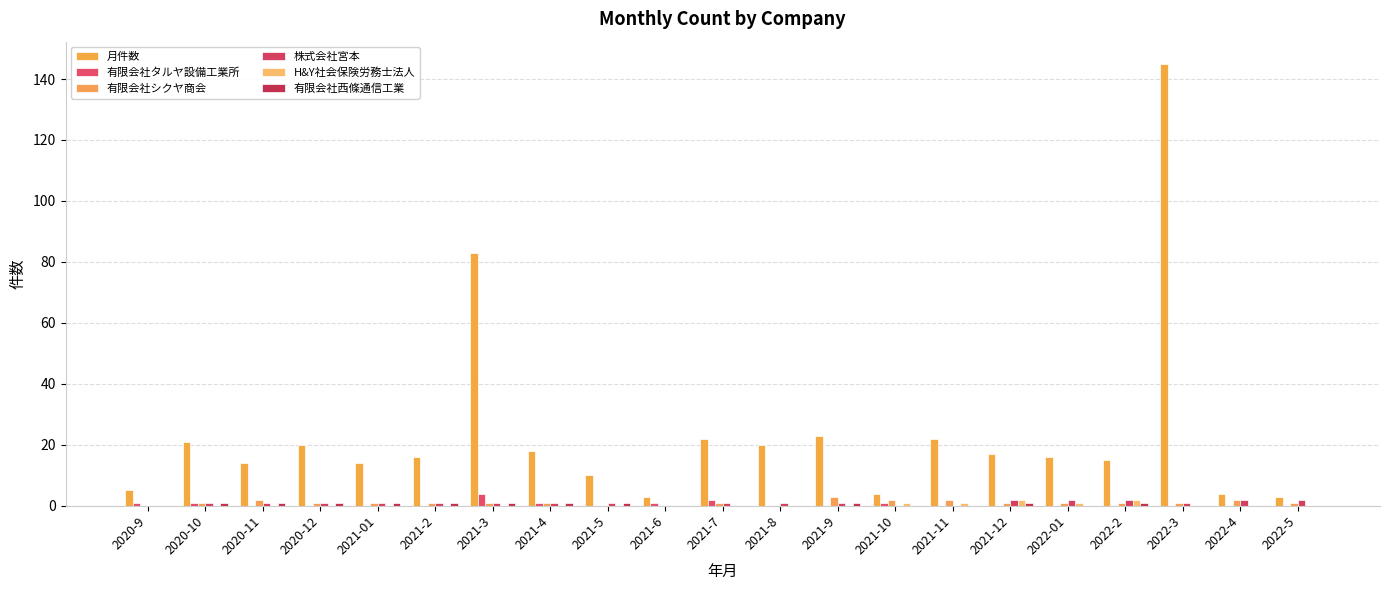

Which series changed the most between 2021-6 and 2021-11?

月件数